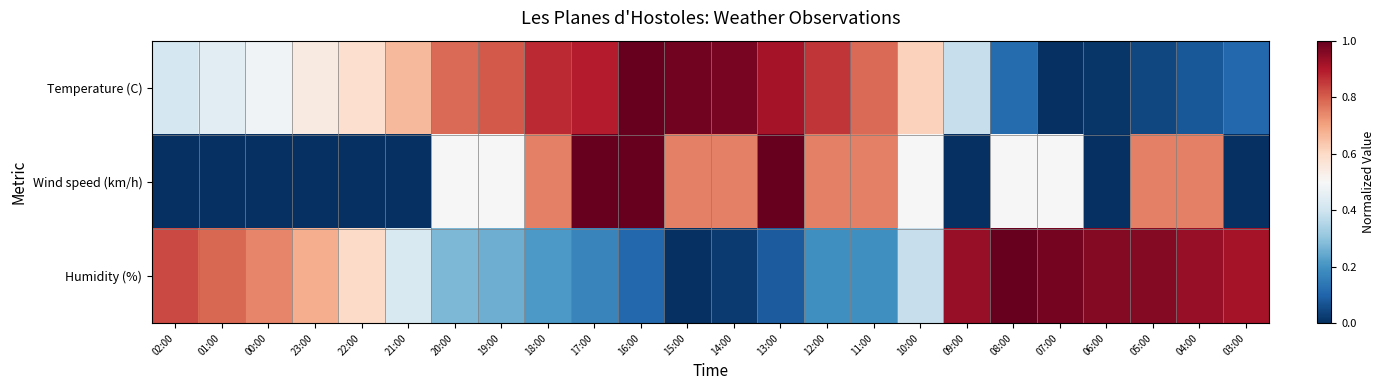

List the series in order of their peak value, lowest first.

Temperature (C), Wind speed (km/h), Humidity (%)